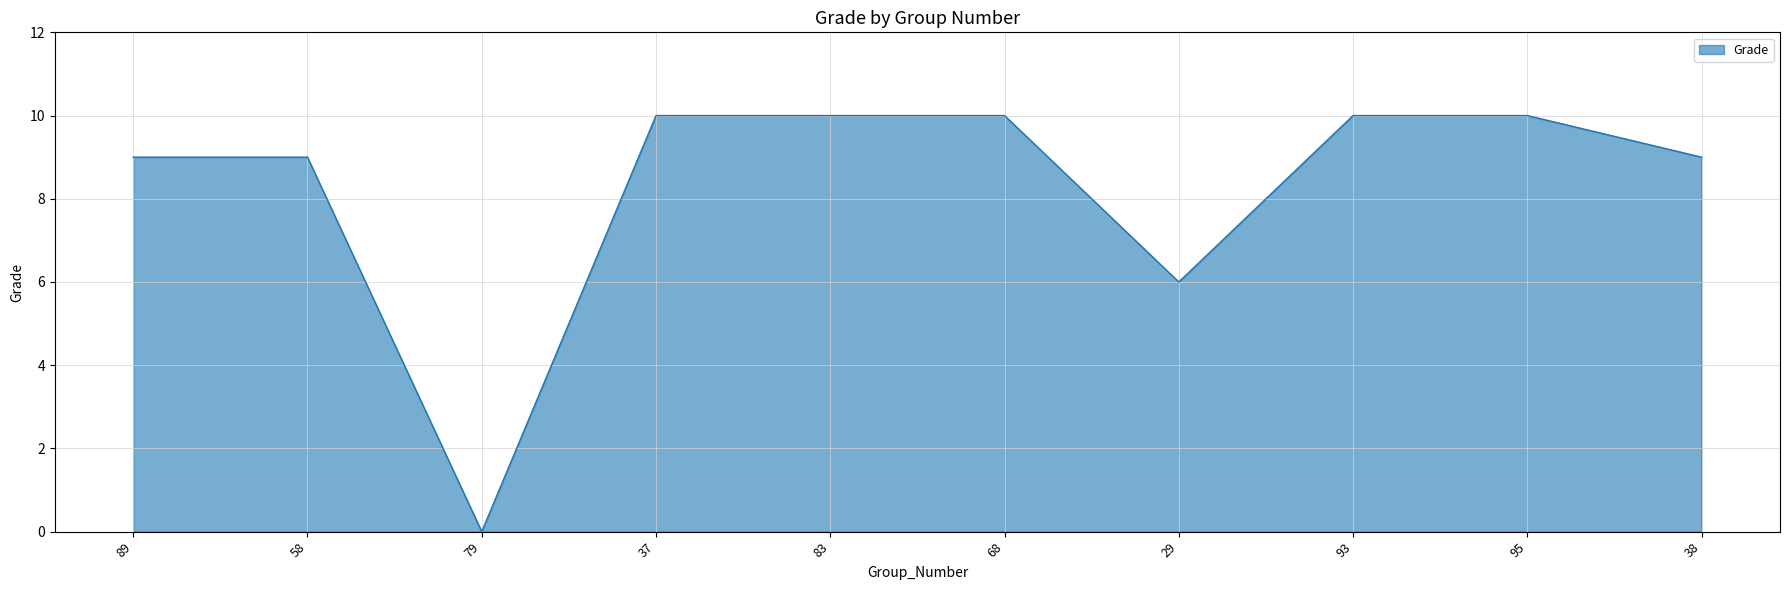

What position from the left is 93?

8